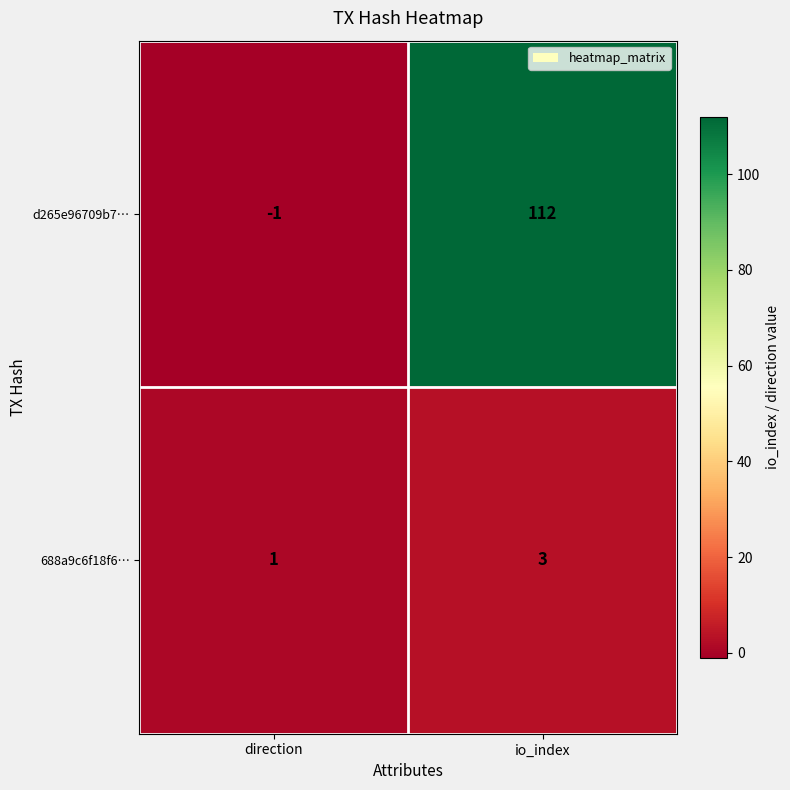

What is the approximate value of 688a9c6f18f6… at io_index?

3